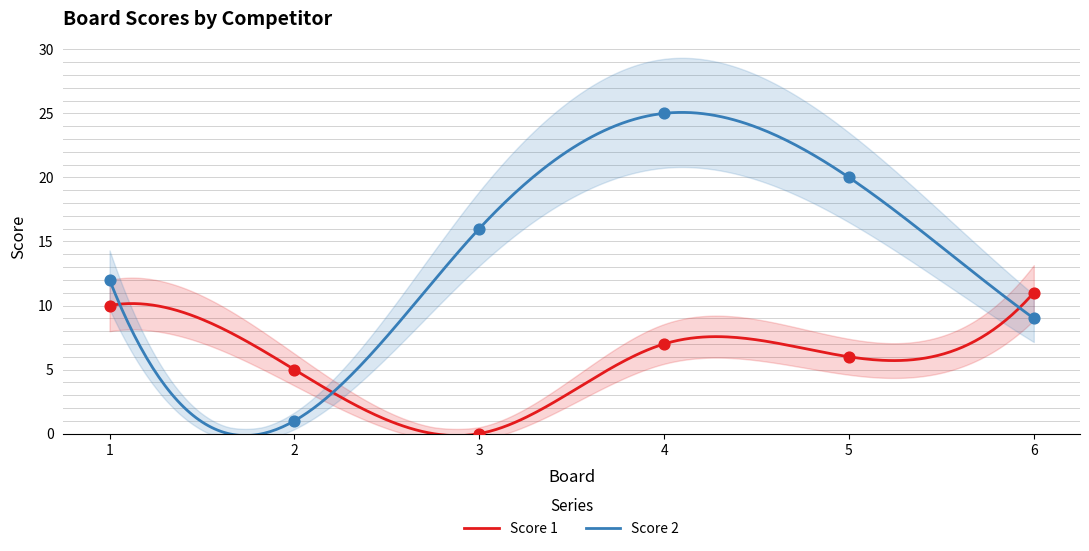

Which series has the largest Y range (max minus min)?

Score 2